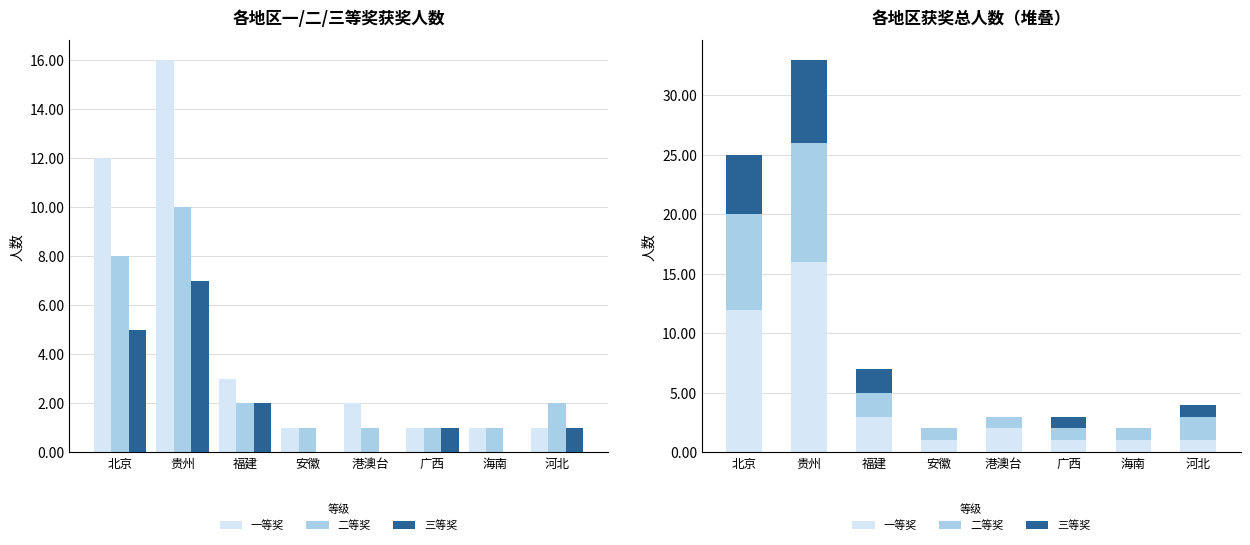

The value of 三等奖 at 港澳台 is 5. True or false?

False